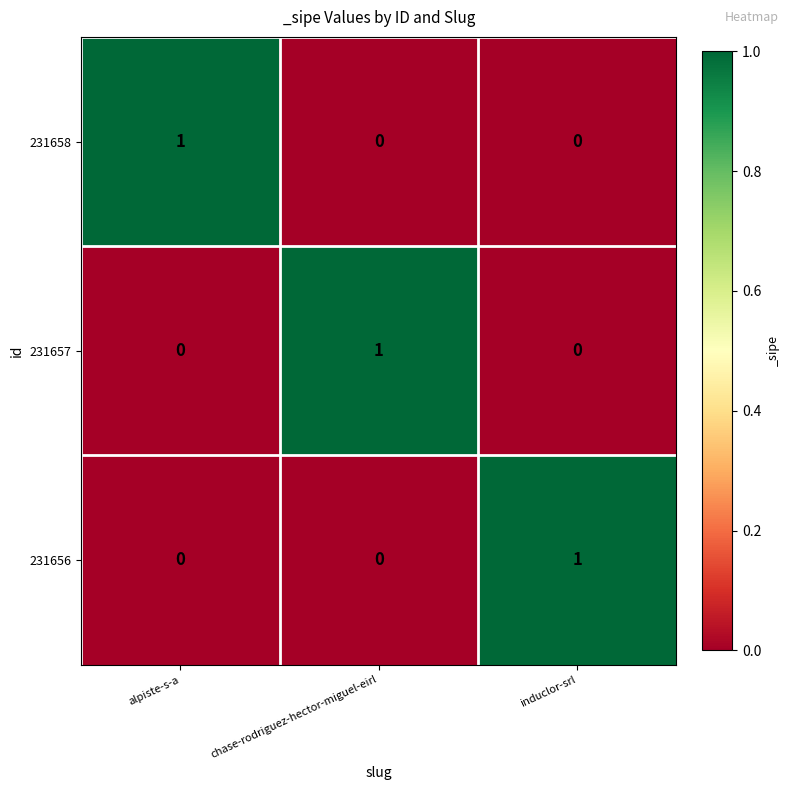

The 231658 series shows 0 at chase-rodriguez-hector-miguel-eirl. True or false?

True